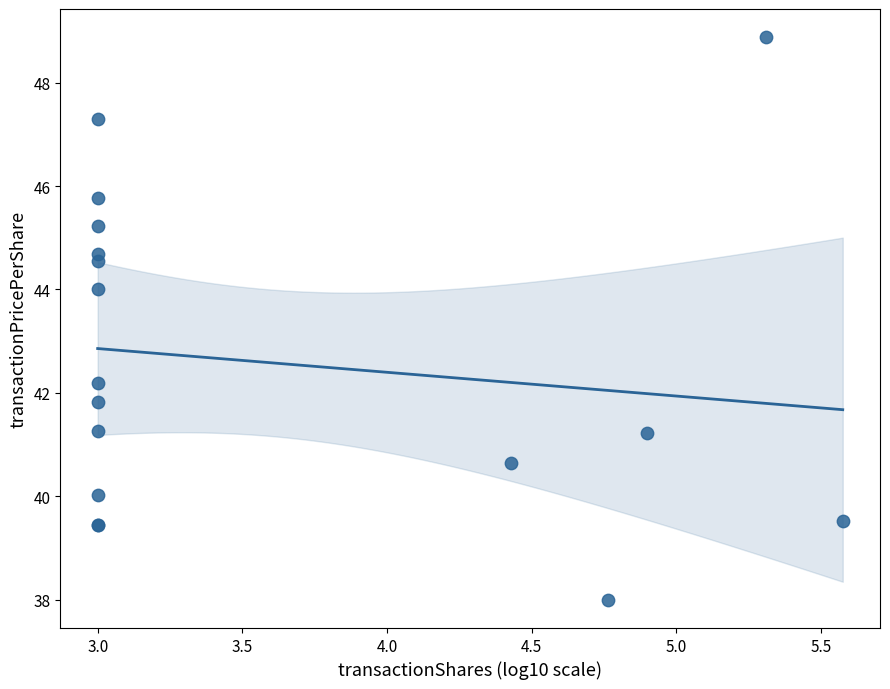

What Y value in the scatter plot is closest to 43?

42.2